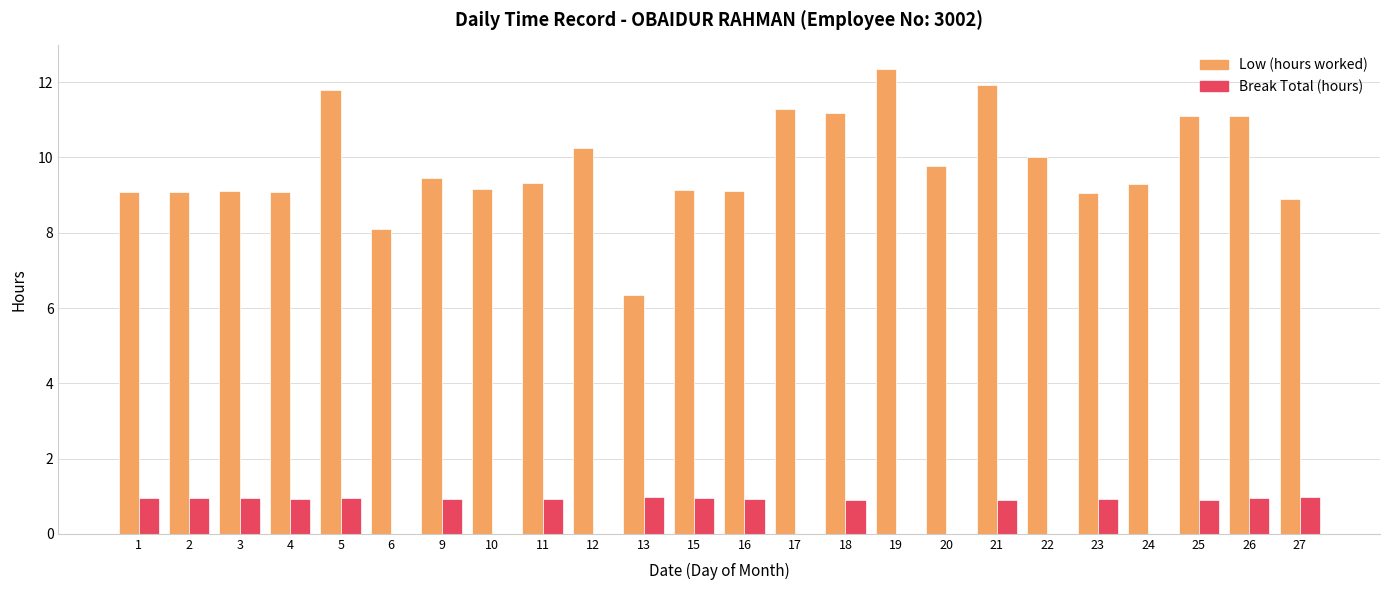

How many values in the Low (hours worked) series exceed 9?

21